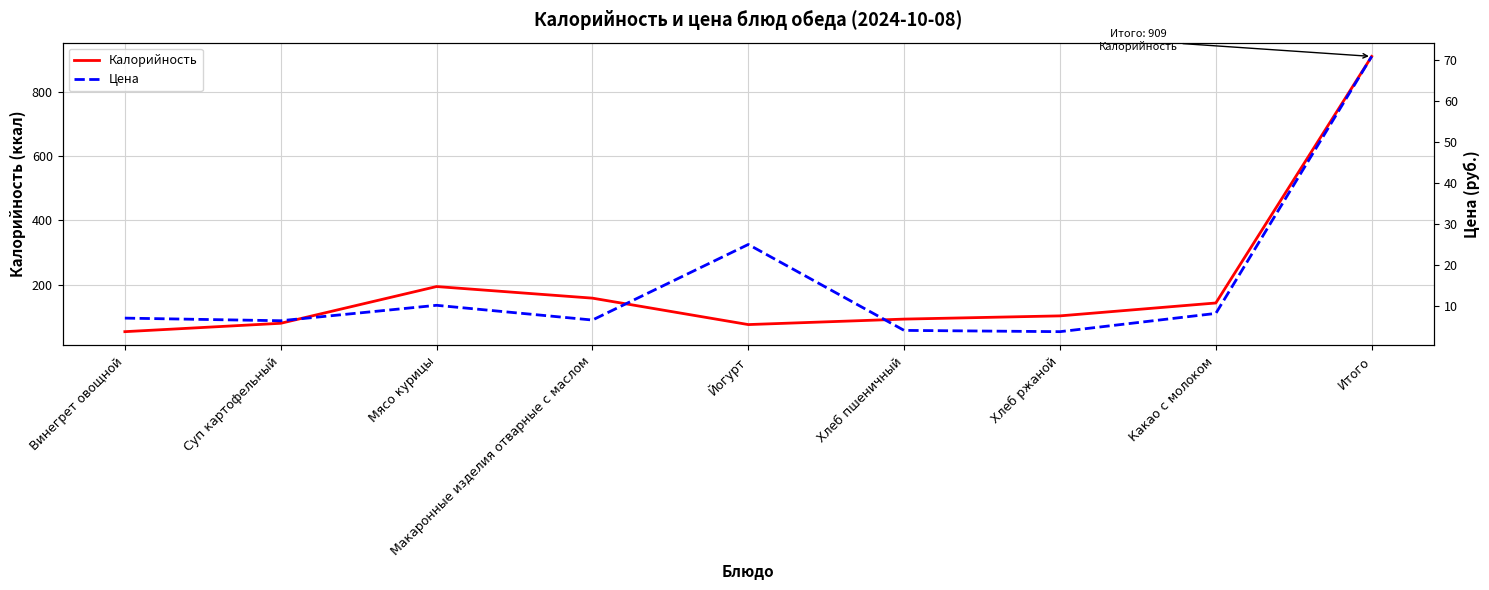

Is it true that Калорийность equals 252.4 at Итого?

False